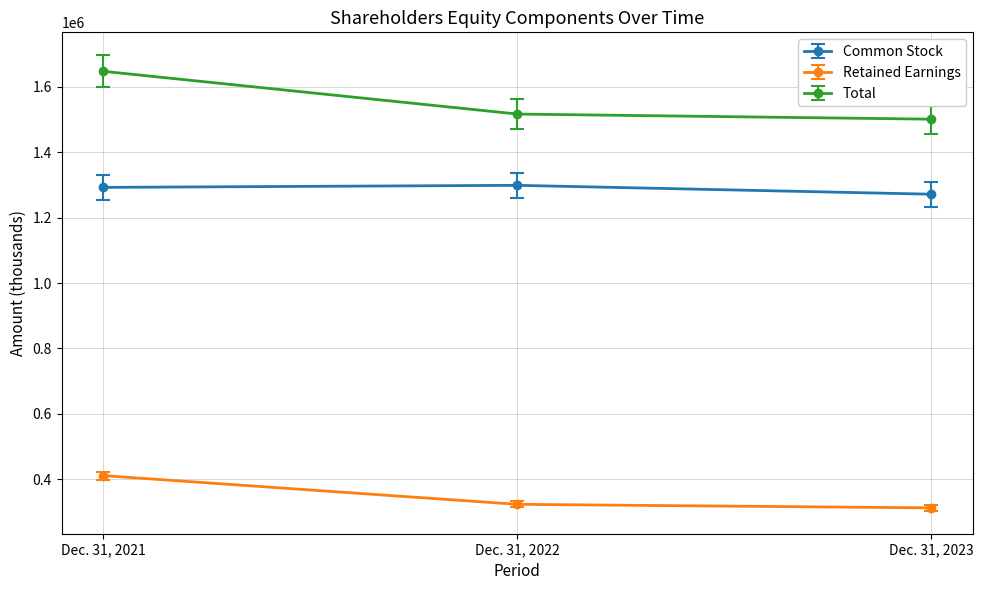

How many lines are shown in the chart?

3